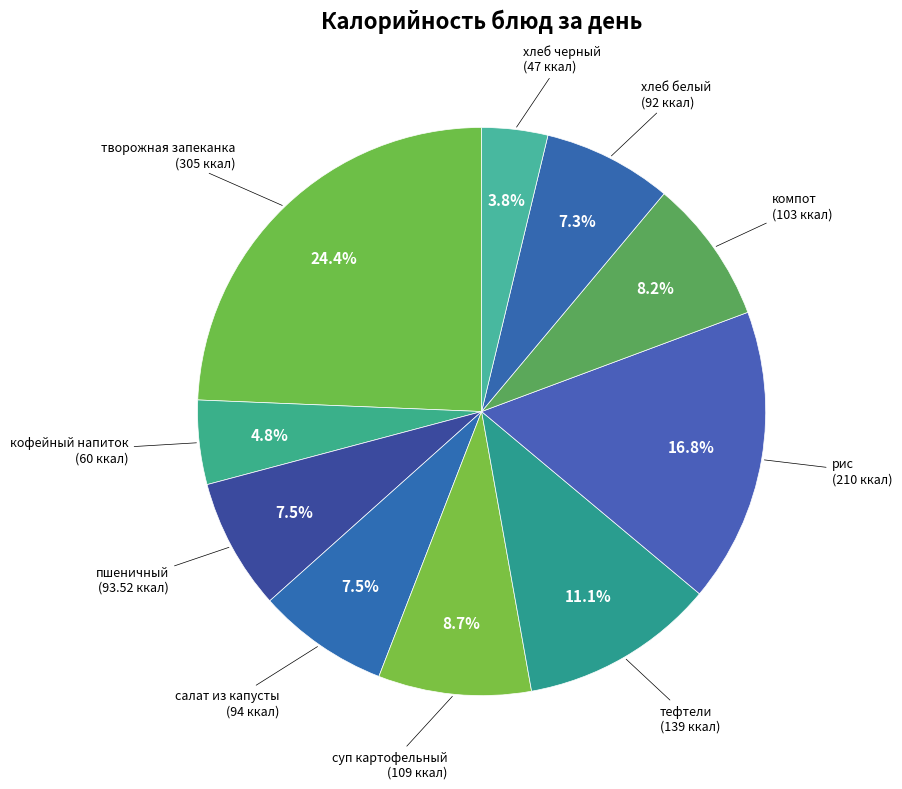

The пшеничный slice represents 17% of the pie. True or false?

False